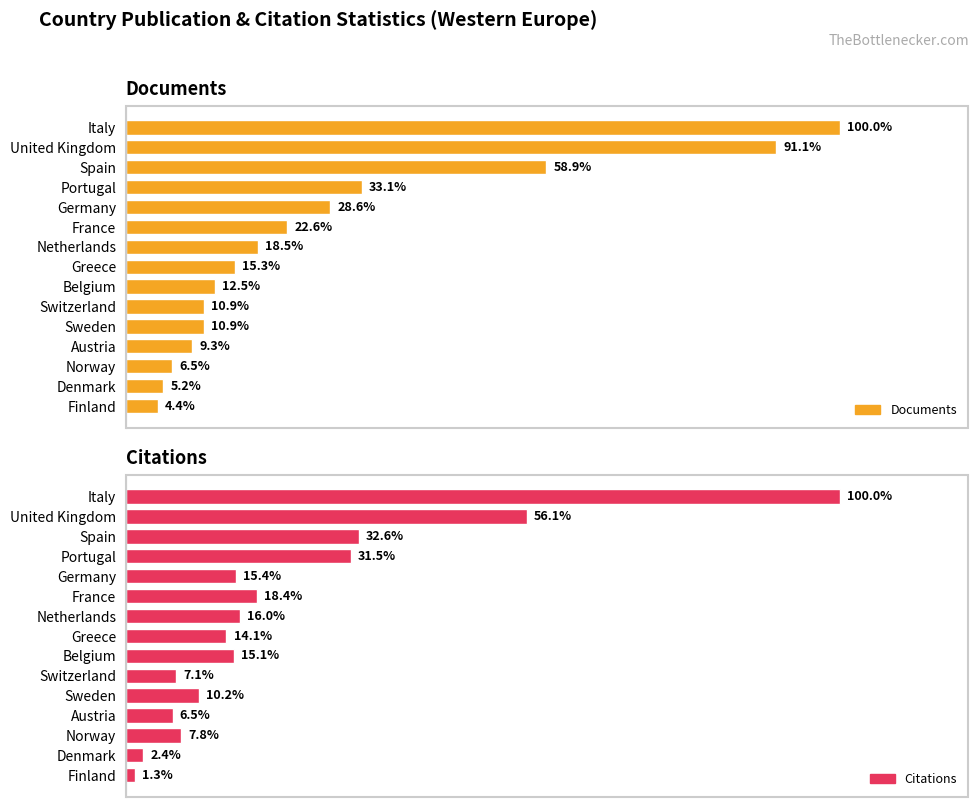

List the series in order of their peak value, highest first.

Citations, Documents